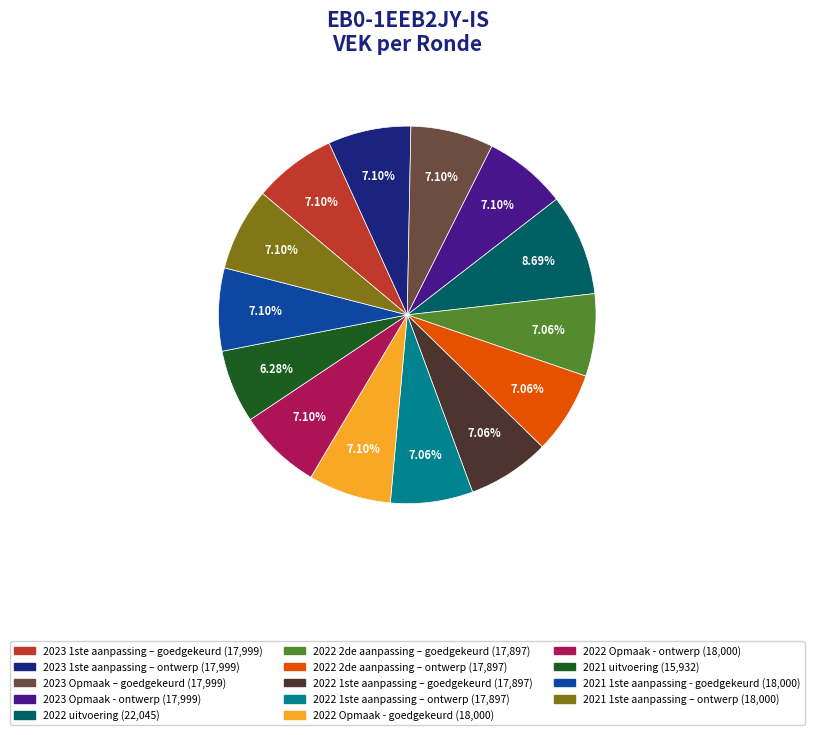

To the nearest percent, what is the difference between the largest and smallest slice percentages?

2%